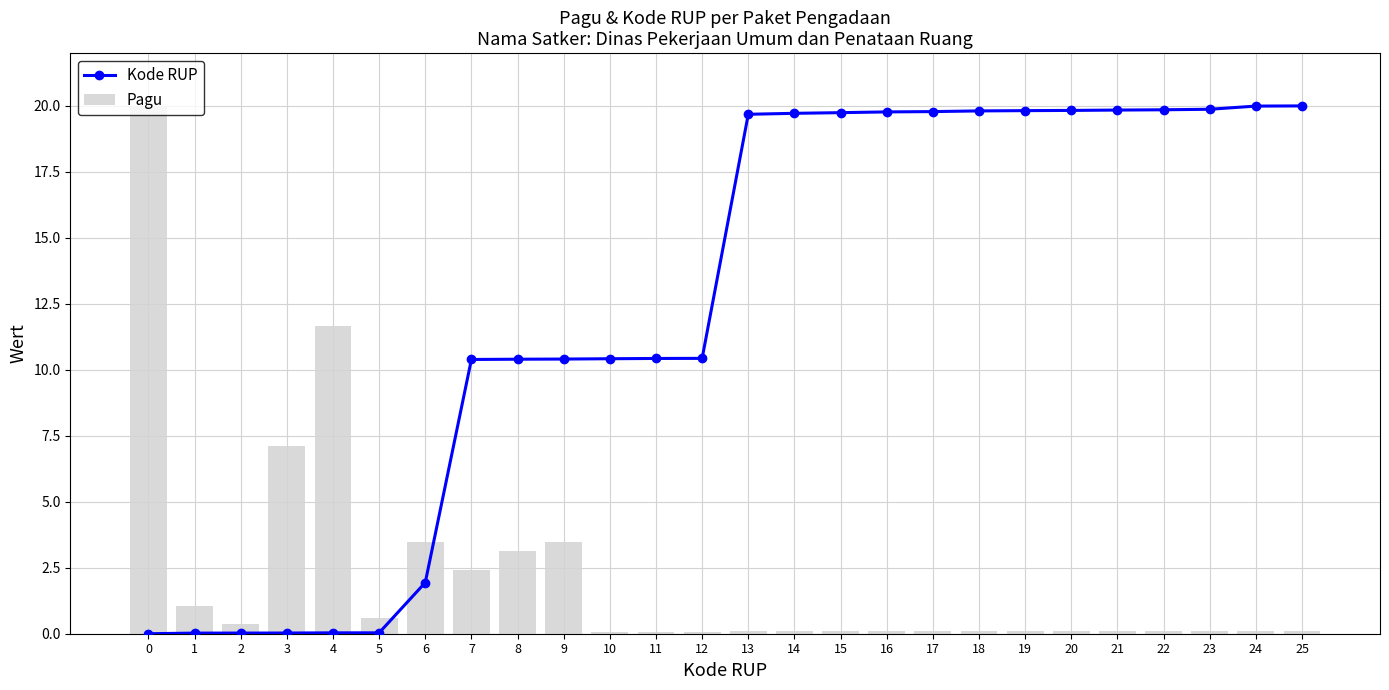

What is the average value of the Kode RUP series?

12.4